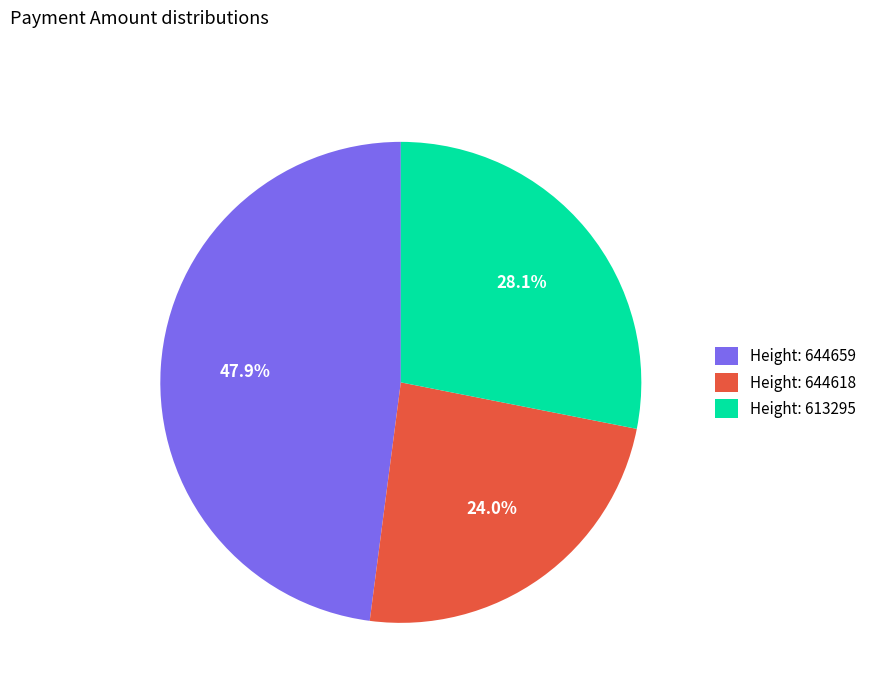

Does any single category account for the majority?

No